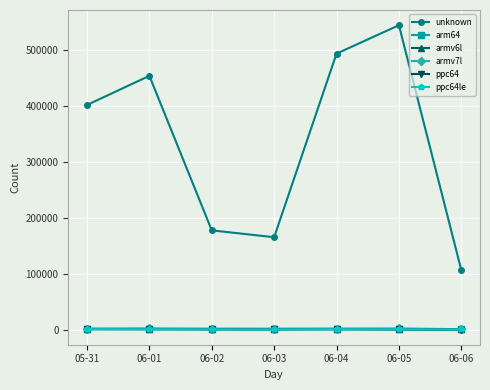

What are all the series names shown in the legend?

unknown, arm64, armv6l, armv7l, ppc64, ppc64le